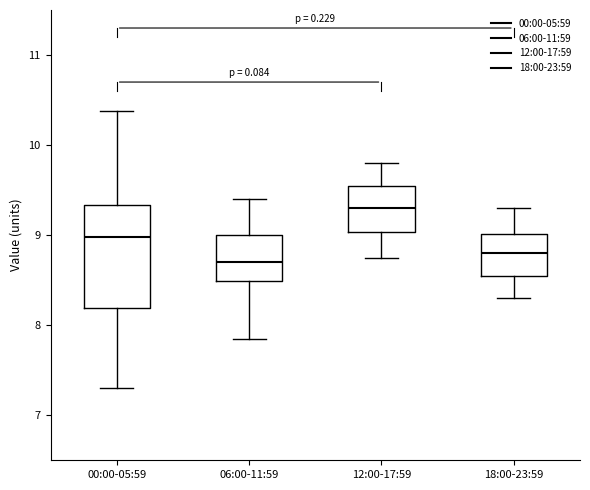

Reading left to right, read every box against the y-axis: the position of its median line, the range the box covers, and the ends of its whiskers. The values are not printed on the chart, so give them approximately, as read against the axis.

00:00-05:59: median 9.0, box 8.2 to 9.3, whiskers 7.3 to 10.4
06:00-11:59: median 8.7, box 8.5 to 9.0, whiskers 7.9 to 9.4
12:00-17:59: median 9.3, box 9.0 to 9.6, whiskers 8.8 to 9.8
18:00-23:59: median 8.8, box 8.6 to 9.0, whiskers 8.3 to 9.3